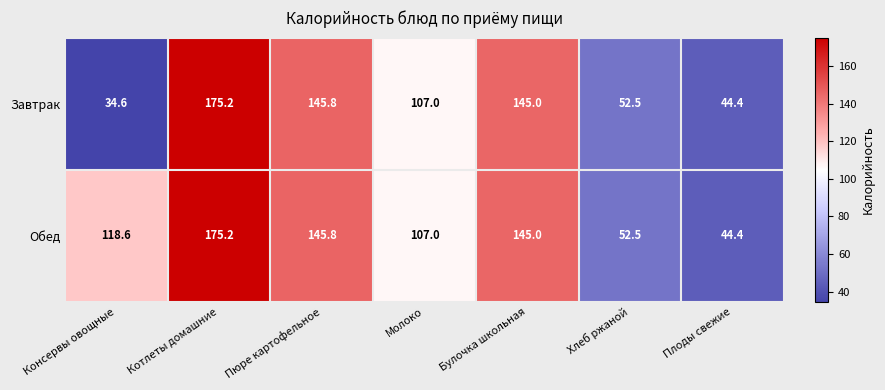

Which series has the largest range (max minus min)?

Завтрак